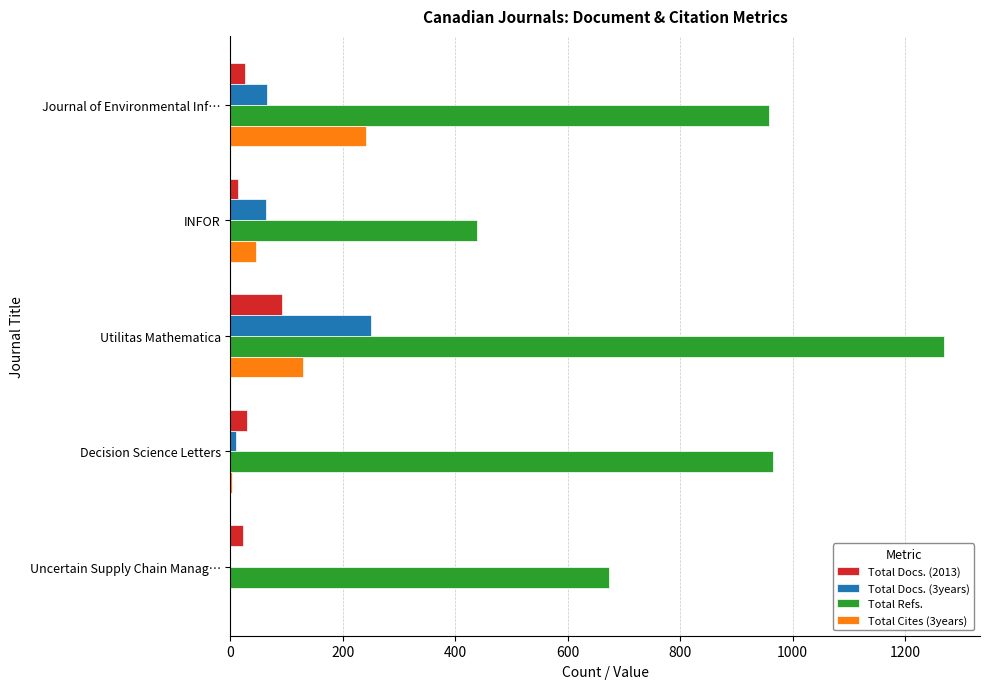

What is the sum of all Total Docs. (2013) values?

183